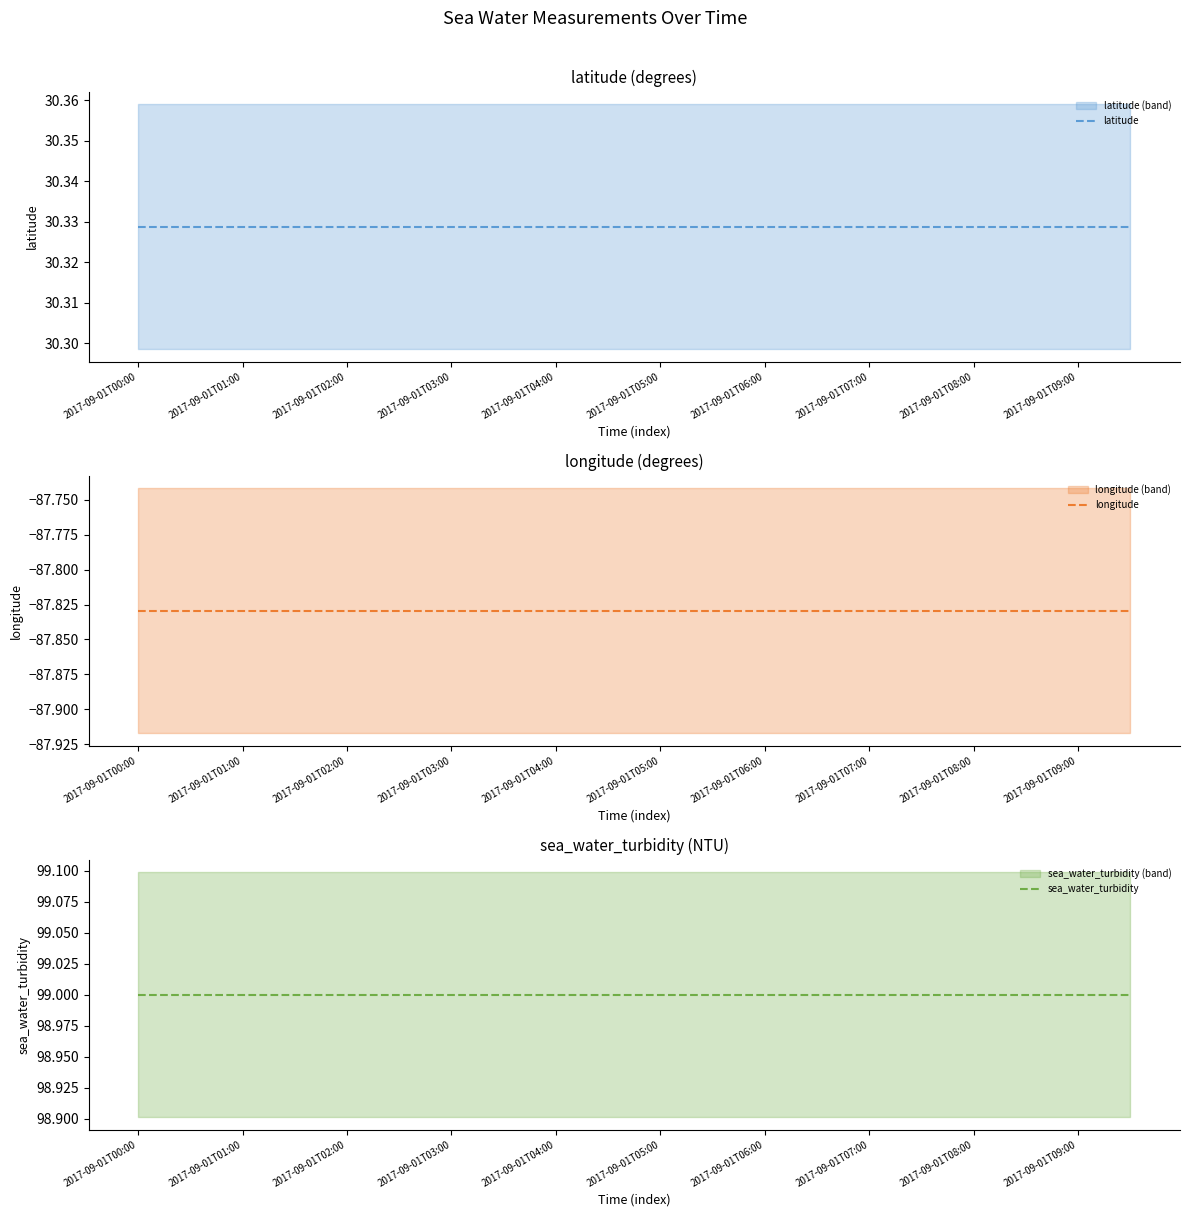

What is the average value of the longitude series?

-87.8